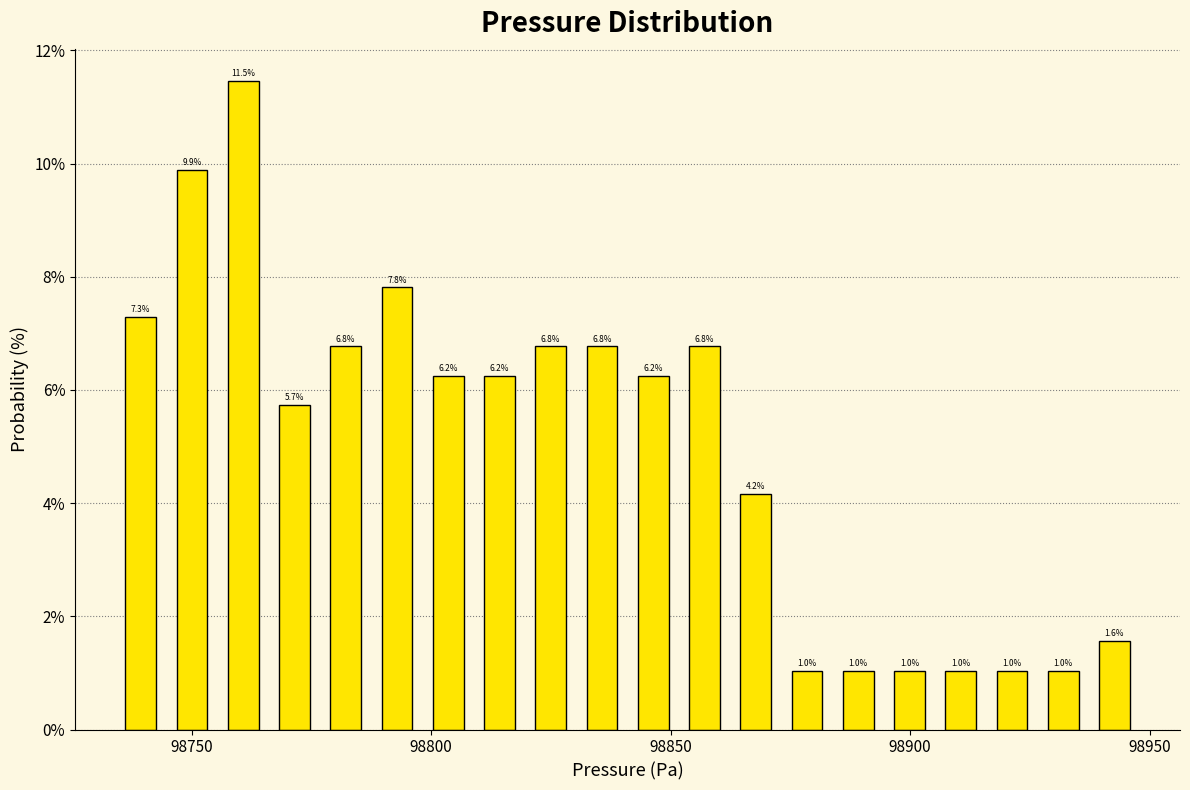

Around what value on the x-axis is the tallest bar? Give the approximate position of its centre, as read against the axis.

98760